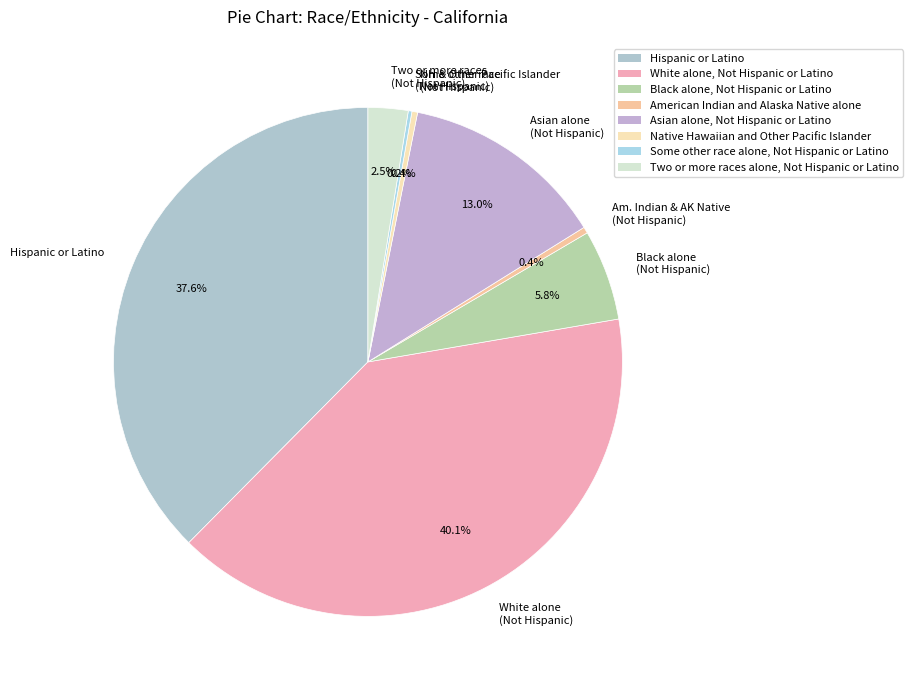

Combined, what portion of the pie is Hispanic or Latino and Asian alone (Not Hispanic)?

50.6%